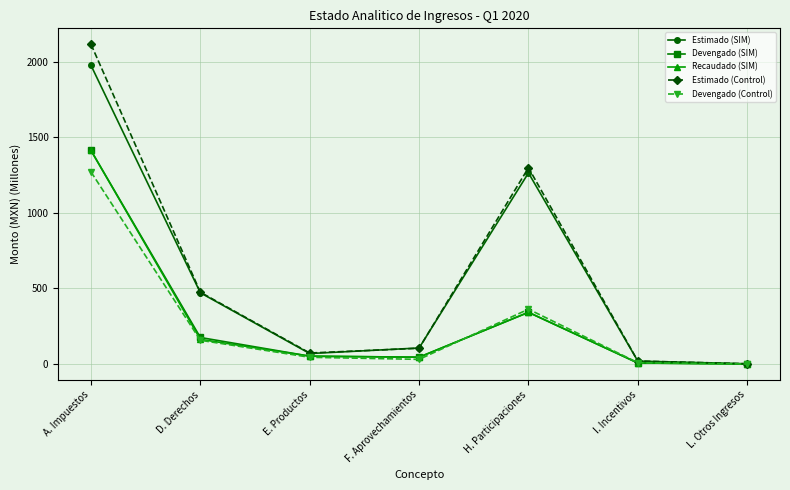

Is the value of Devengado (SIM) at D. Derechos greater than the value of Recaudado (SIM) at L. Otros Ingresos?

Yes